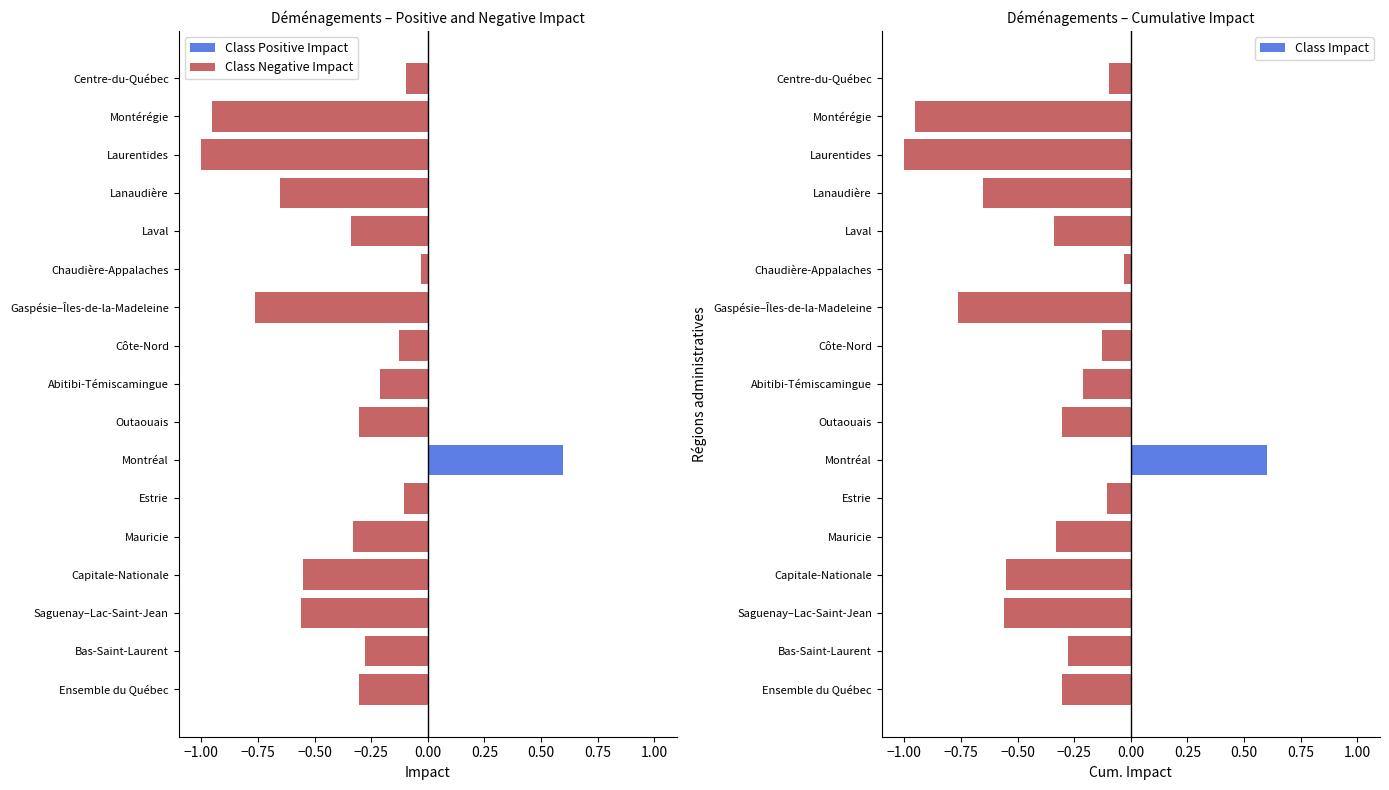

Which category has the highest value in the Class Impact series?

Montréal